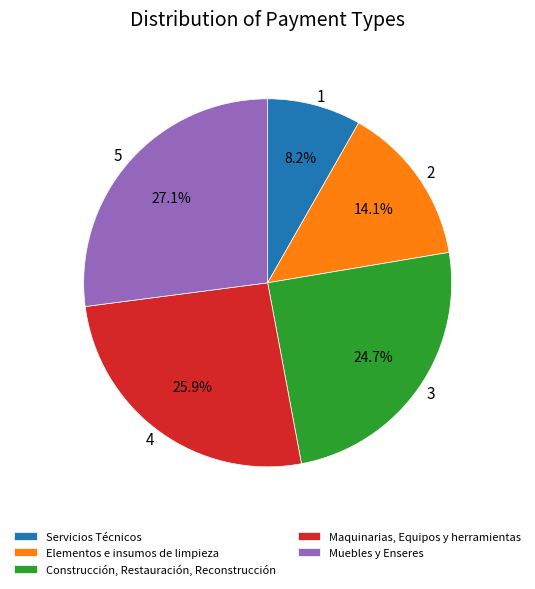

To the nearest percent, what percentage of the pie is Servicios Técnicos?

8%